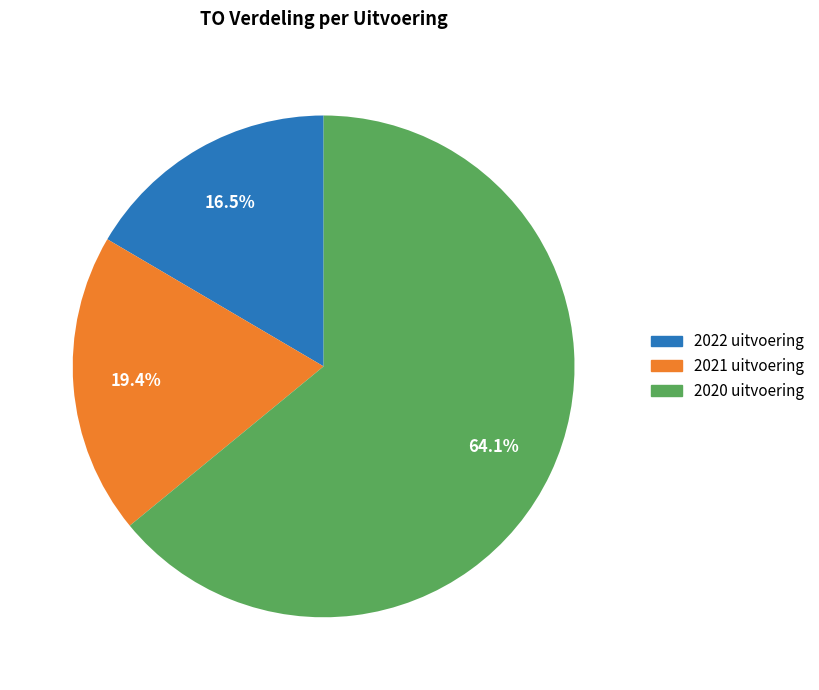

Is 2021 uitvoering the majority of the pie?

No